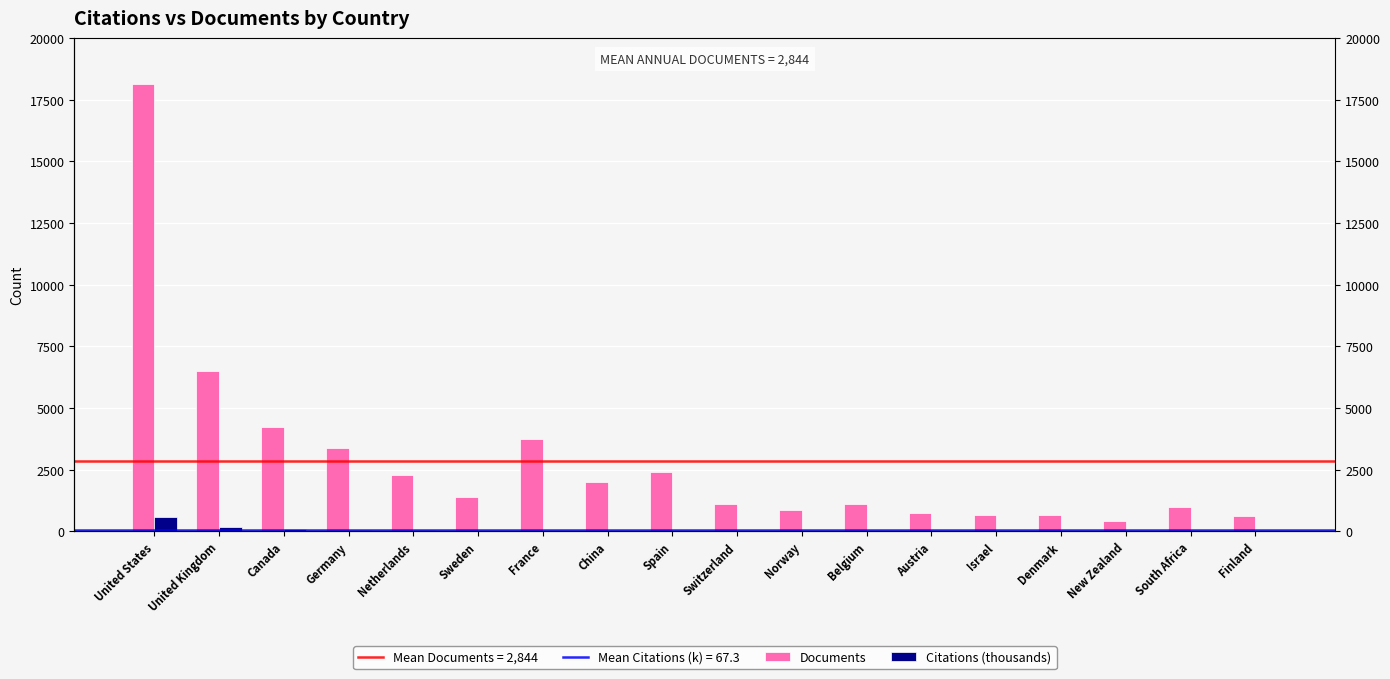

True or false: Documents has a value of 2007.0 at China.

True